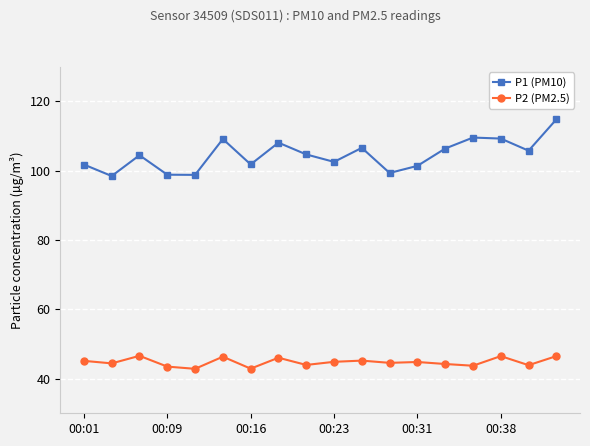

True or false: P2 (PM2.5) and P1 (PM10) intersect in this chart.

False